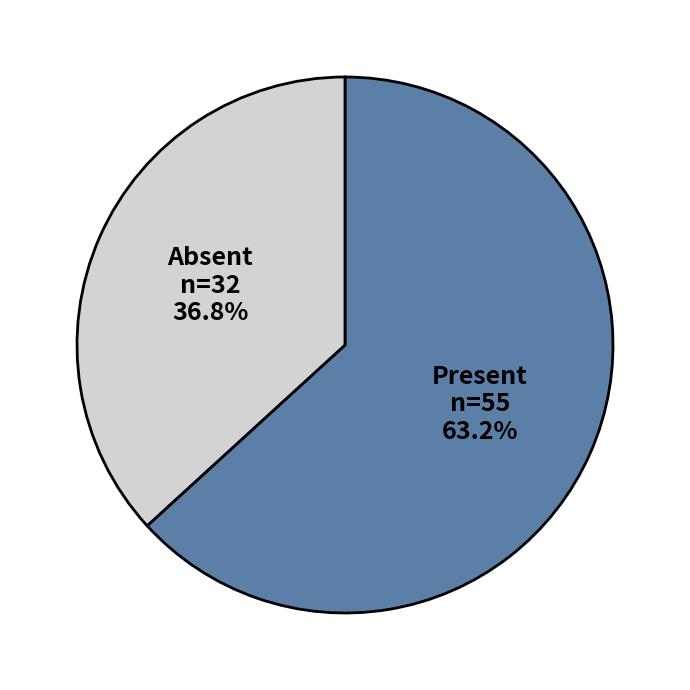

Is the sum of Absent and Present greater than half?

Yes